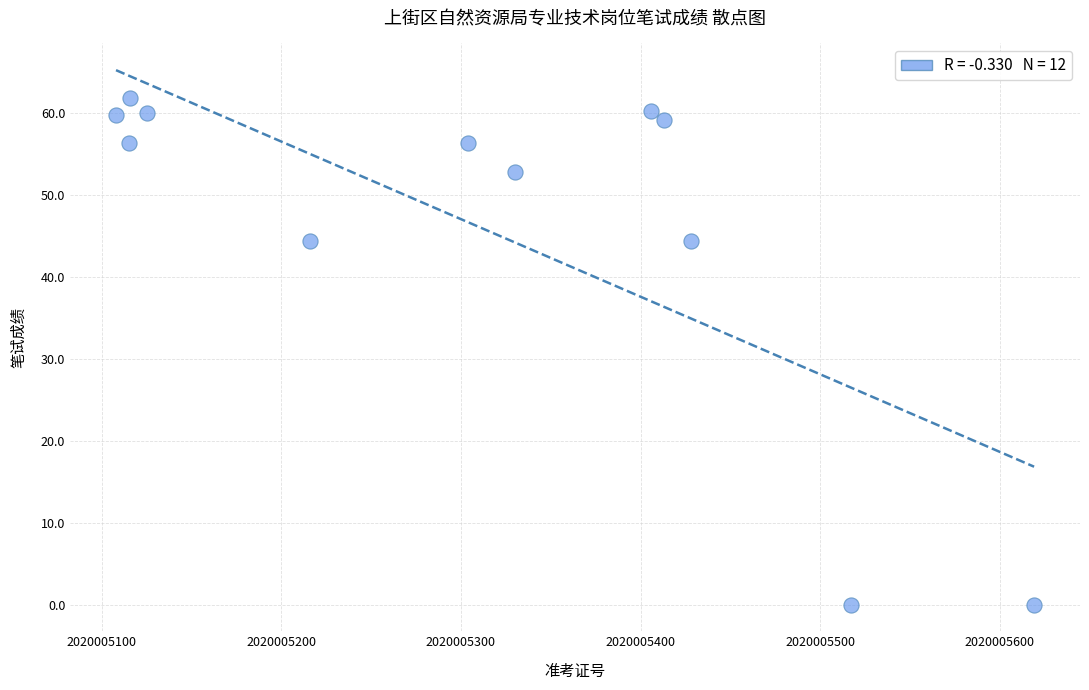

What is the average Y value?

46.3